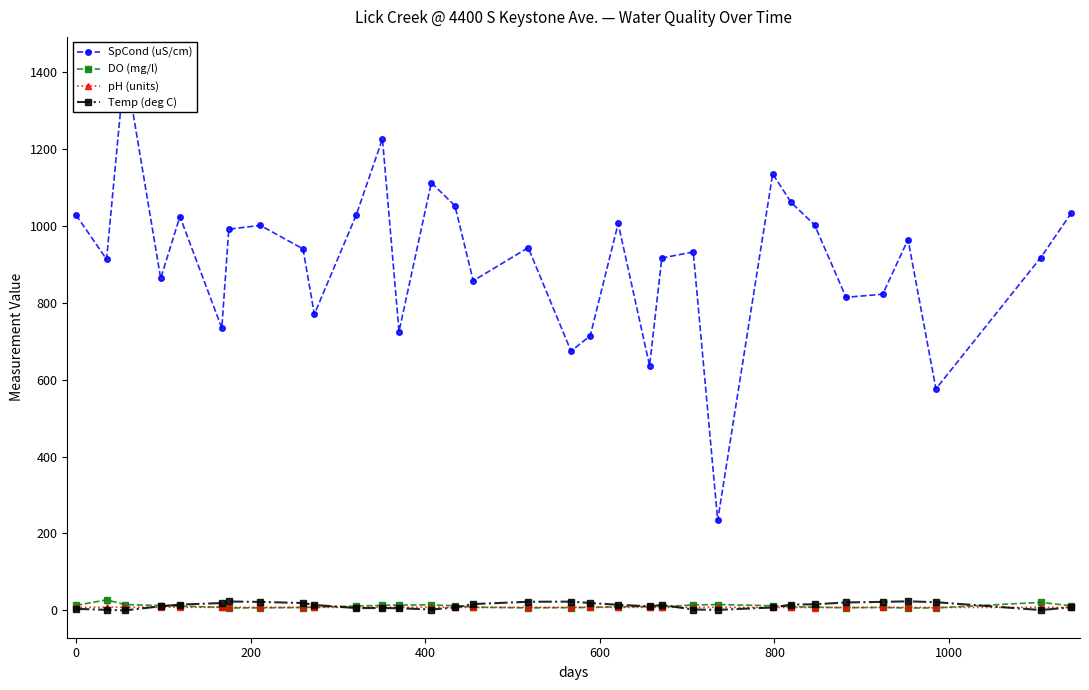

True or false: DO (mg/l) has more than 0 points higher than both neighbors.

True